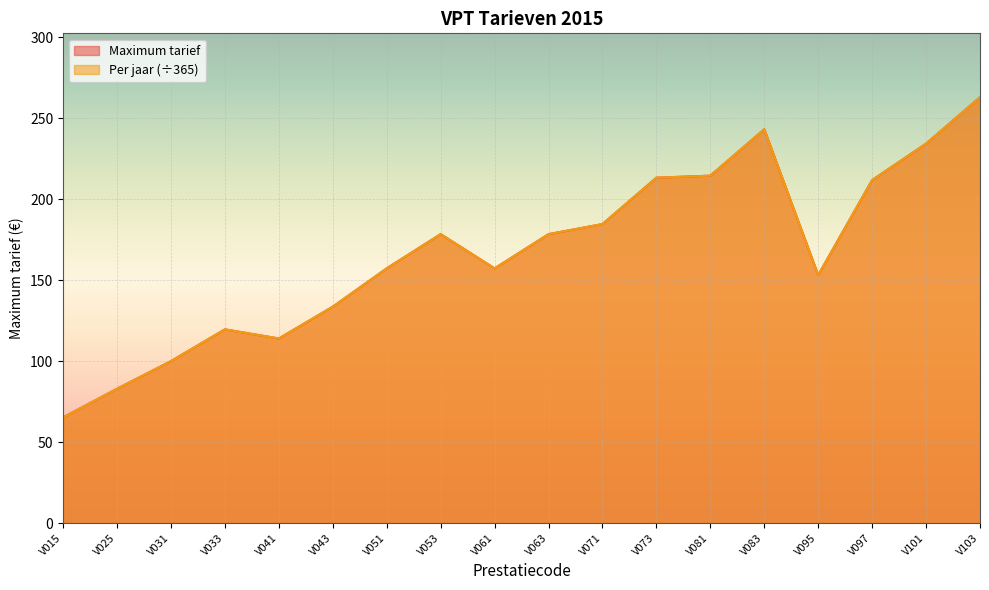

At how many categories does at least one series exceed 110?

15